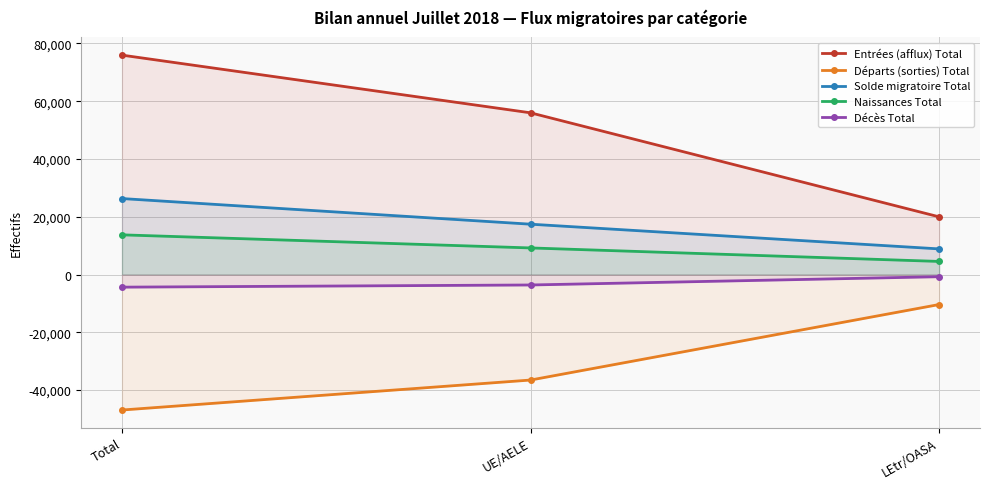

Is it true that Solde migratoire Total equals 26293 at Total?

True